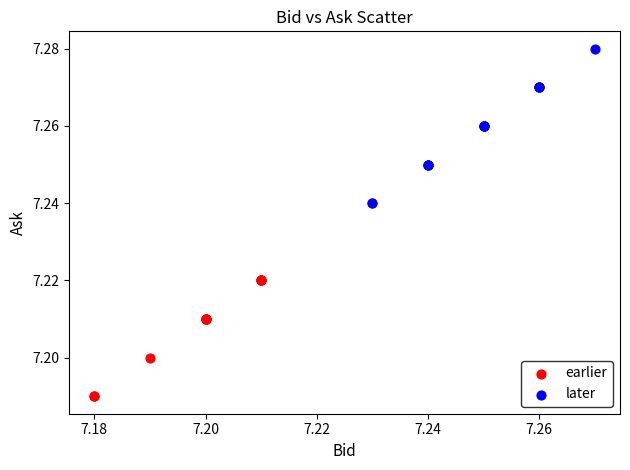

What are all the series names shown in the legend?

earlier, later